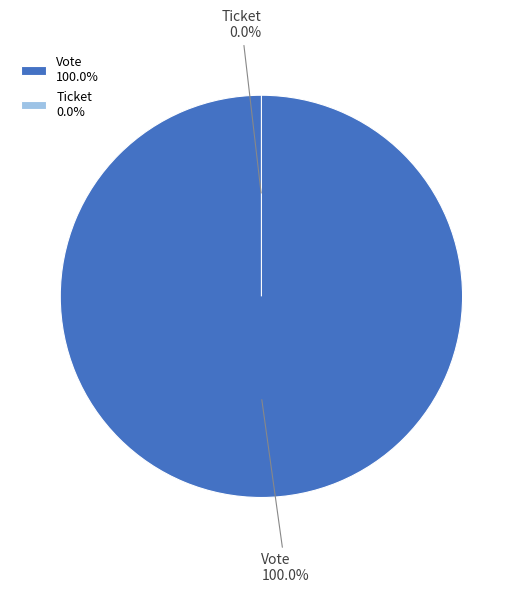

Rank the categories by value from lowest to highest.

Ticket, Vote